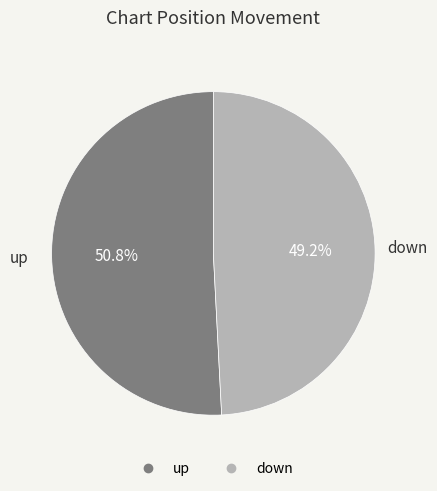

To the nearest percent, what is the combined percentage of up and down?

100%